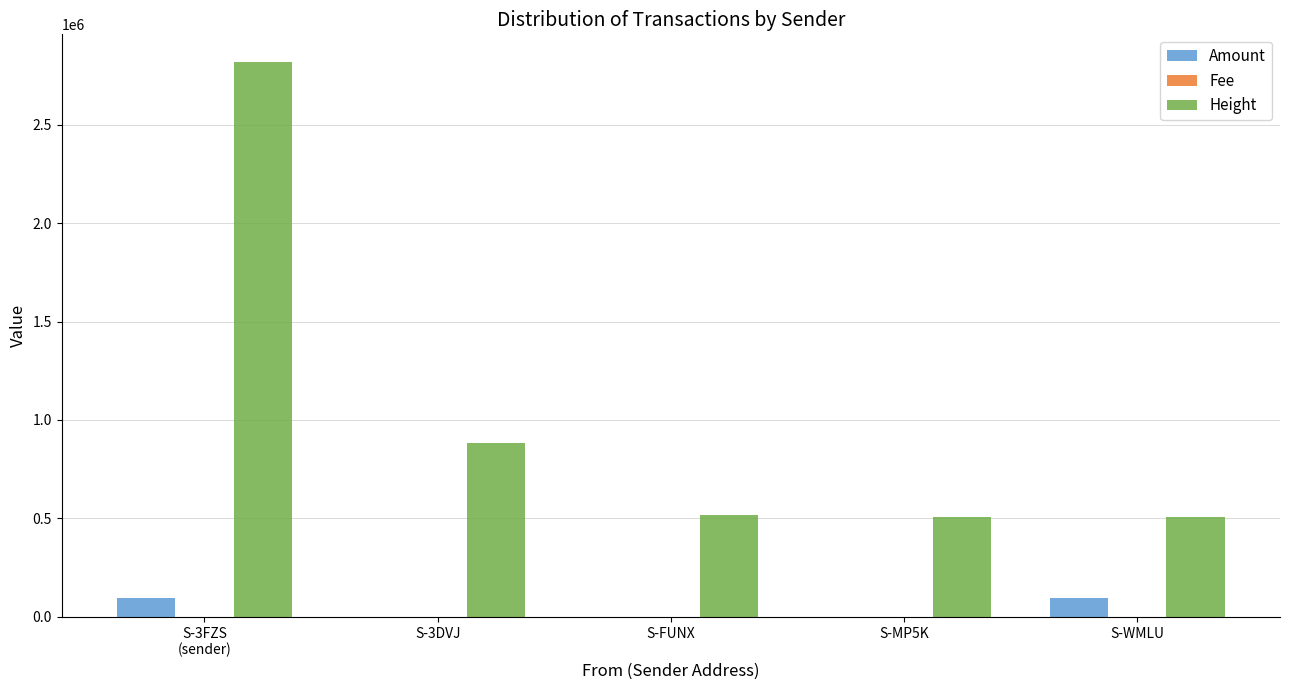

Count the number of categories in the chart.

5